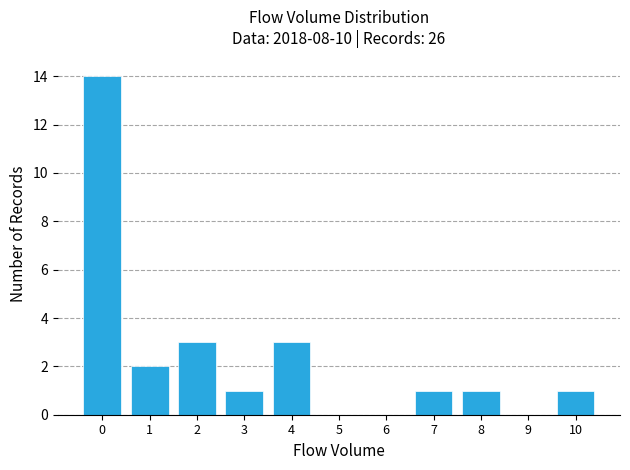

Reading right to left, extract all data points from this chart.

10=1	9=0	8=1	7=1	6=0	5=0	4=3	3=1	2=3	1=2	0=14